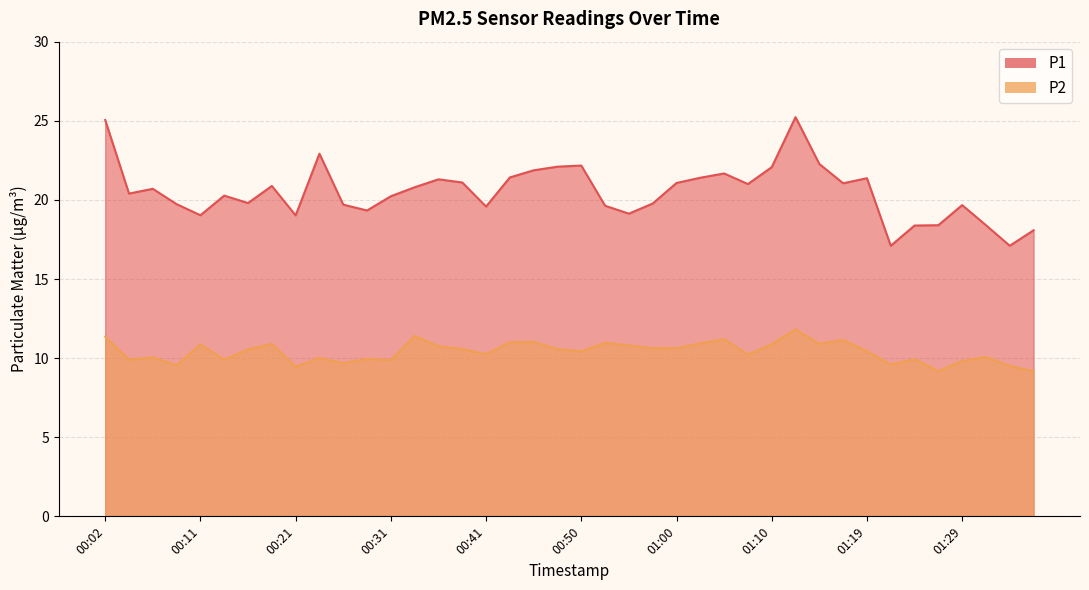

How many values in the P1 series are below 20?

17